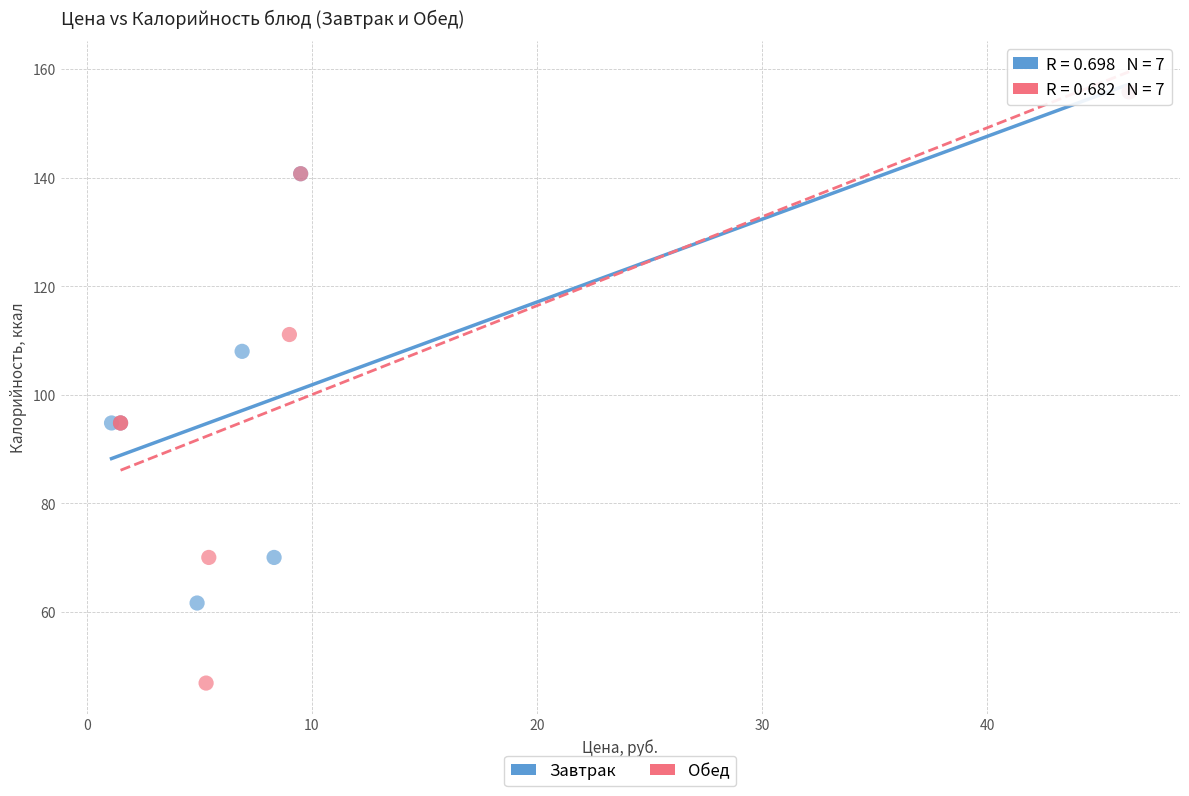

What are all the series names shown in the legend?

Завтрак, Обед